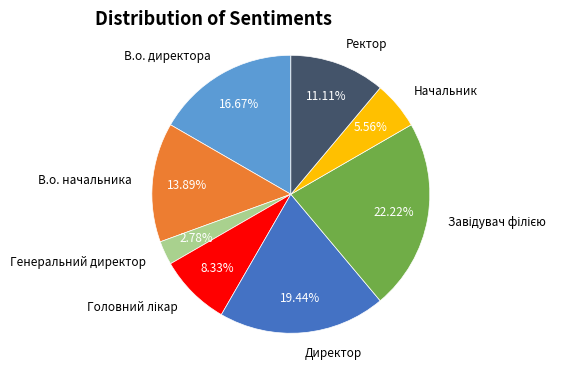

How many slices are in this pie chart?

8